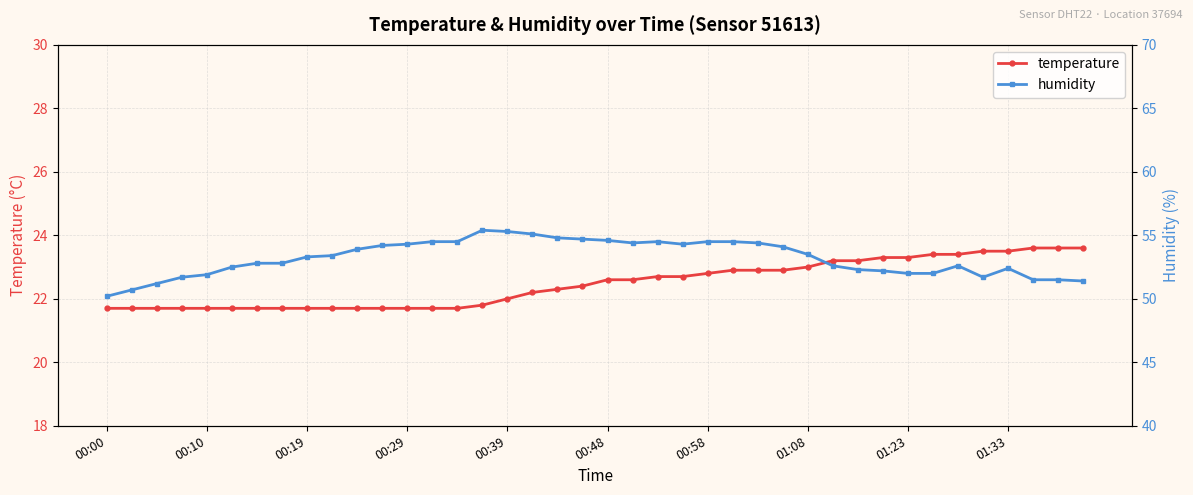

Is this an area chart (filled region under the line)?

No